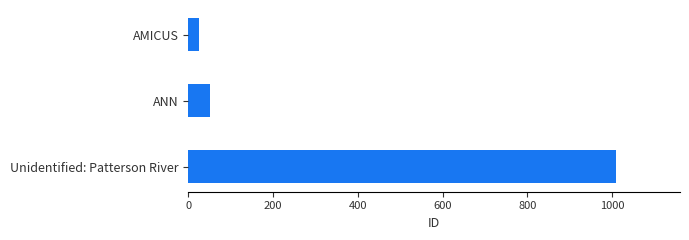

What is the change in value from ANN to AMICUS?

-27